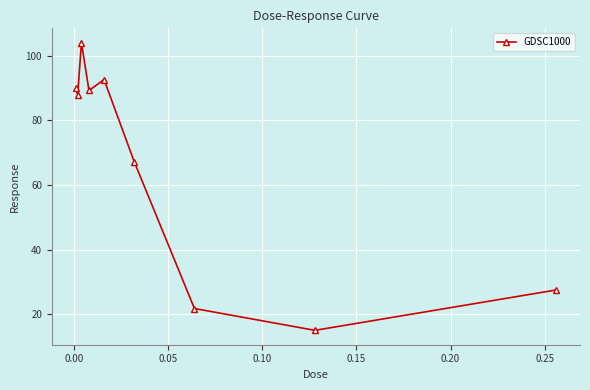

How many series are shown in this chart?

1